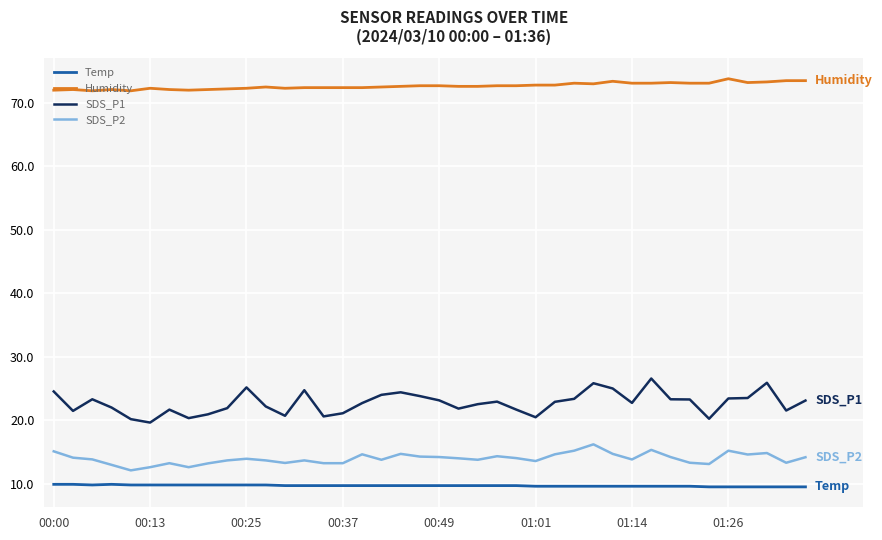

True or false: SDS_P1 and SDS_P2 cross at least once.

False